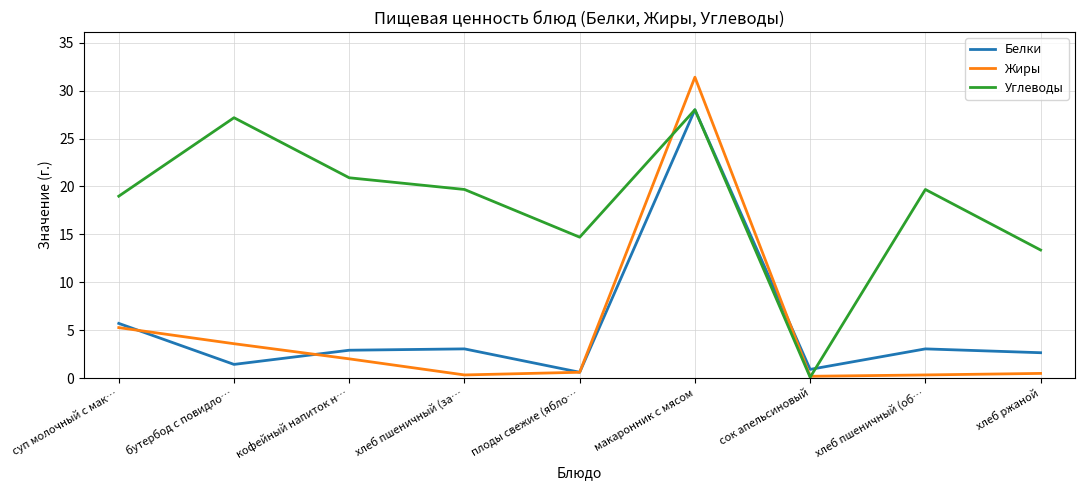

Count the number of data series in this chart.

3